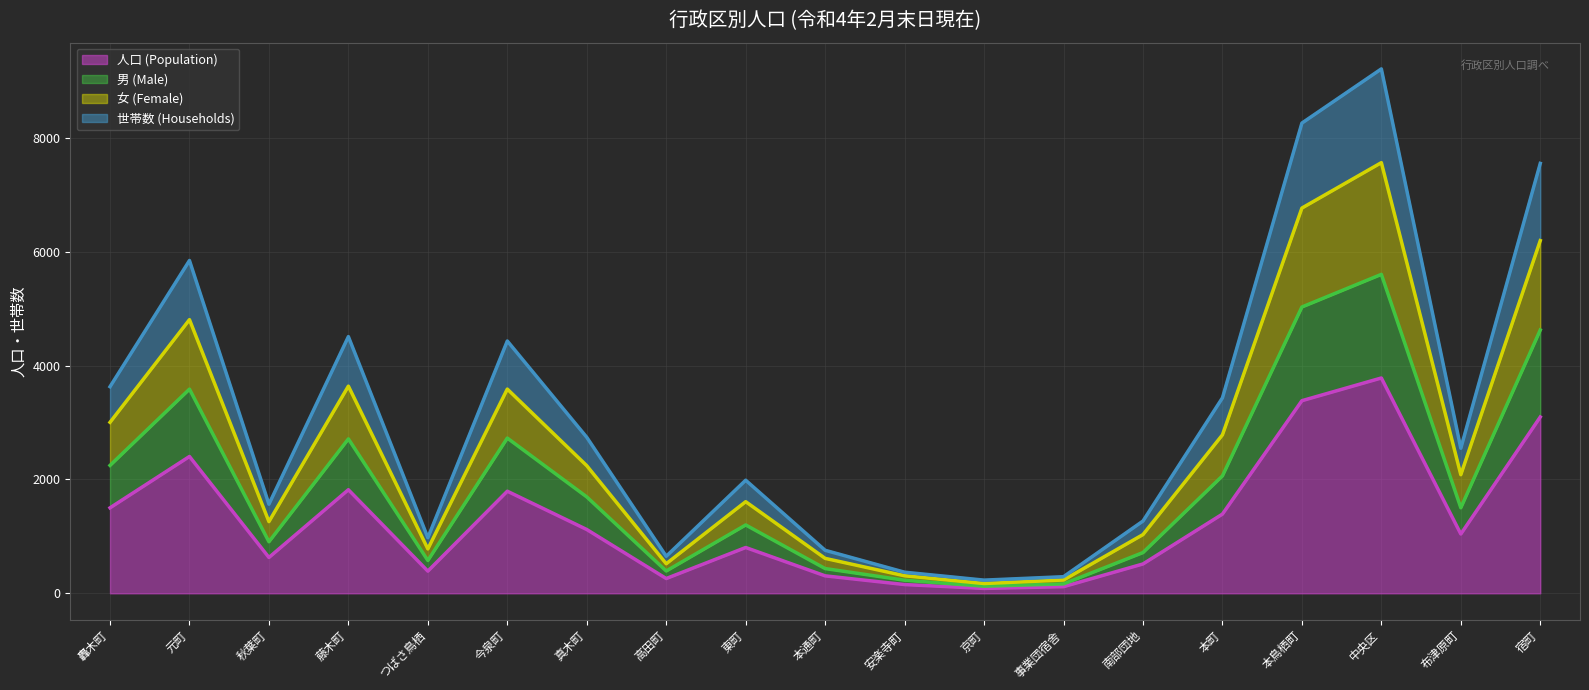

At which category does 世帯数 (Households) reach its first local peak?

元町